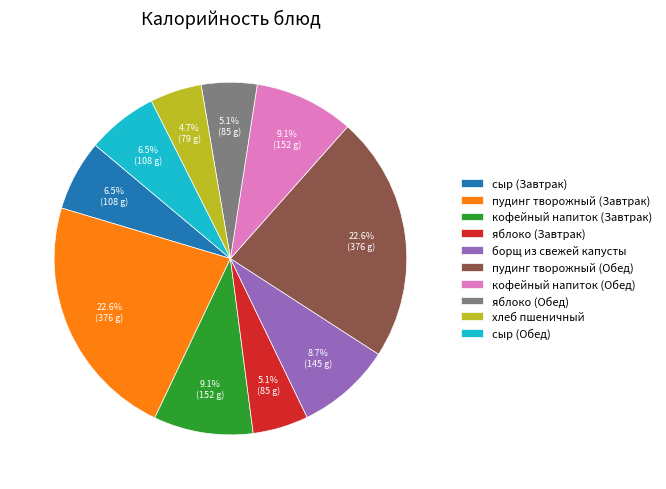

What is the ratio of the value at борщ из свежей капусты to the value at кофейный напиток (Обед)?

1.0